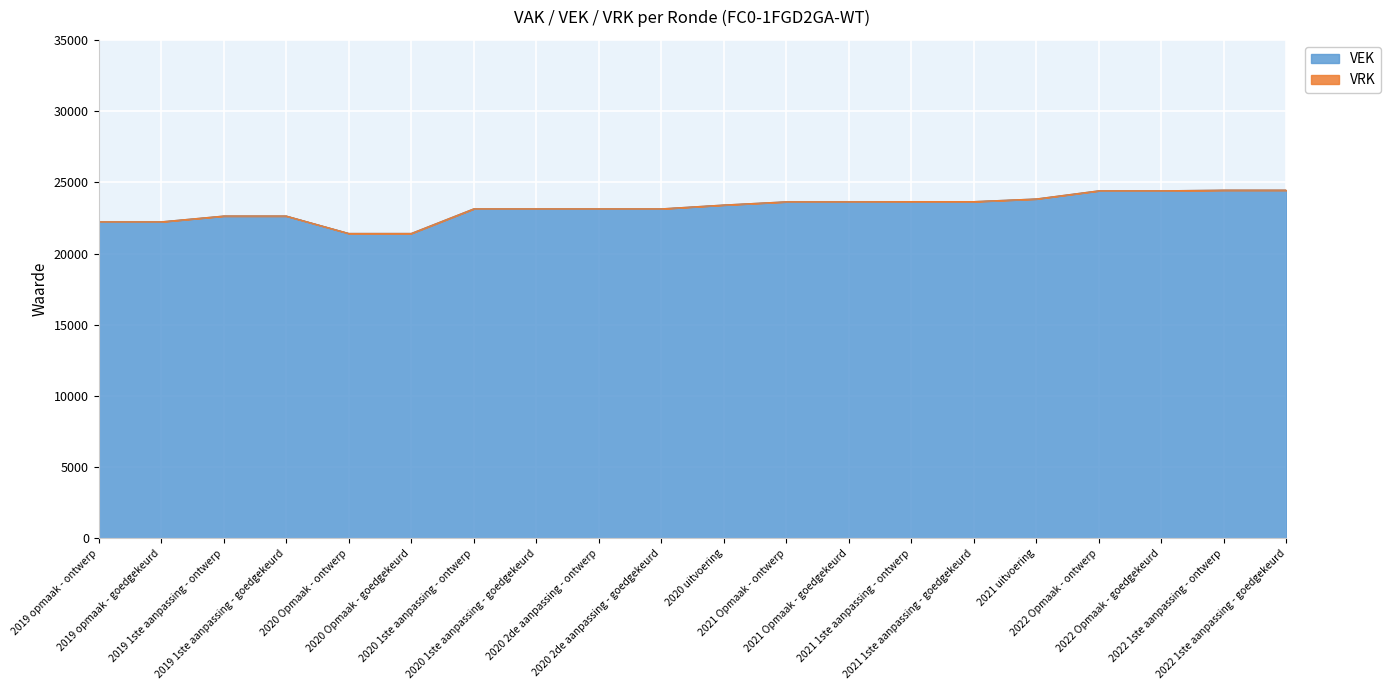

What is the maximum value shown in the chart?

24453